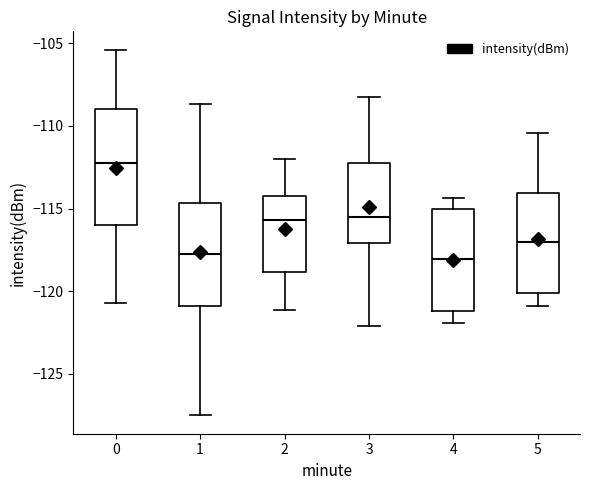

Where is the upper edge of the box at x = 1 on the y-axis? The values are not printed on the chart, so give them approximately, as read against the axis.

-114.5